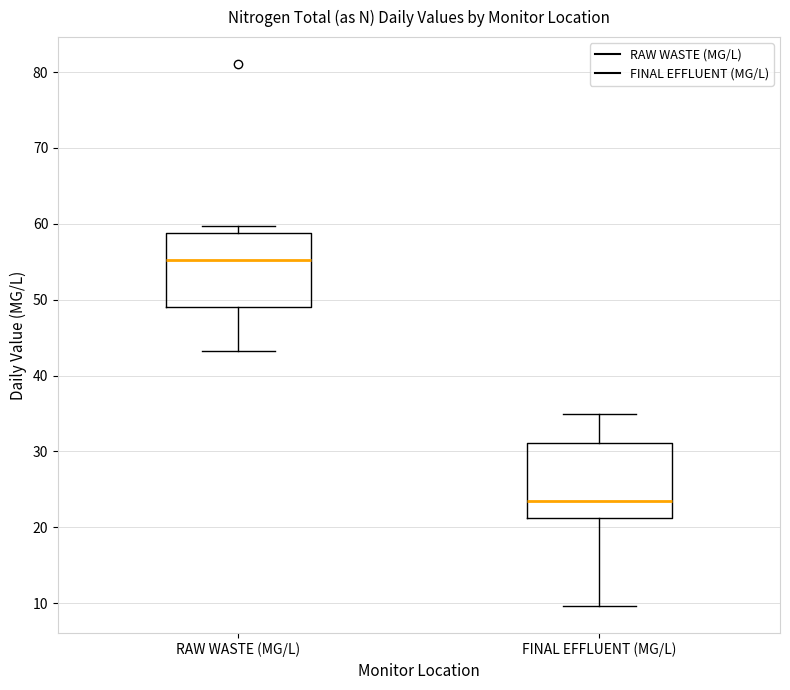

Reading left to right, transcribe this box plot: for each box, give where its median line is, the range the box spans, and where its two whiskers end, as read against the y-axis. The values are not printed on the chart, so give them approximately, as read against the axis.

RAW WASTE (MG/L): median 55, box 49 to 59, whiskers 43 to 60
FINAL EFFLUENT (MG/L): median 24, box 21 to 31, whiskers 10 to 35